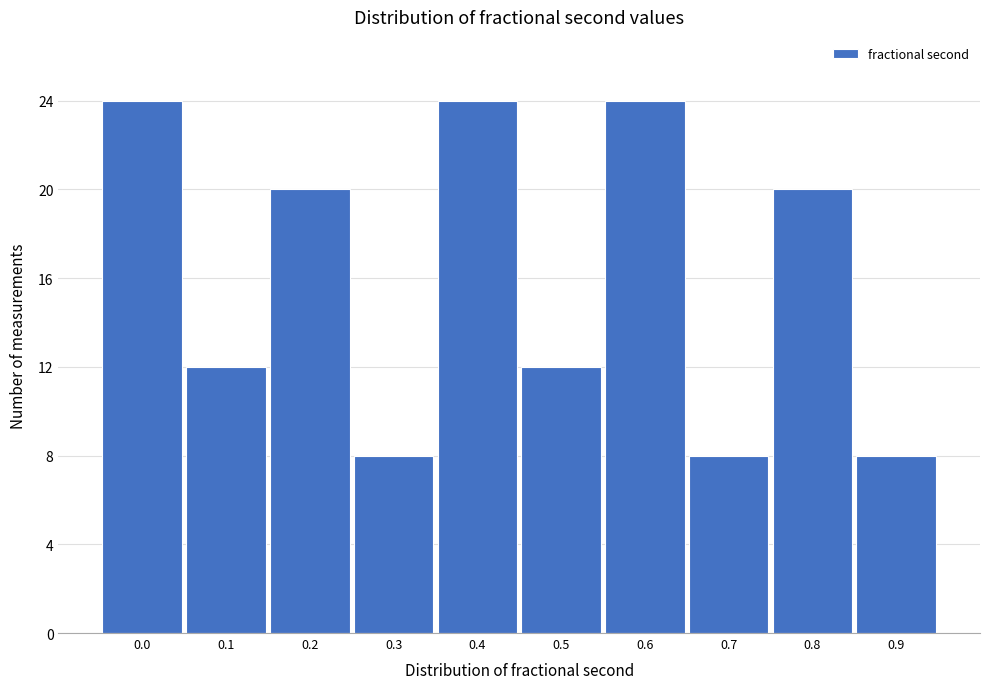

Reading left to right, what are all the values shown in this chart?

24	12	20	8	24	12	24	8	20	8